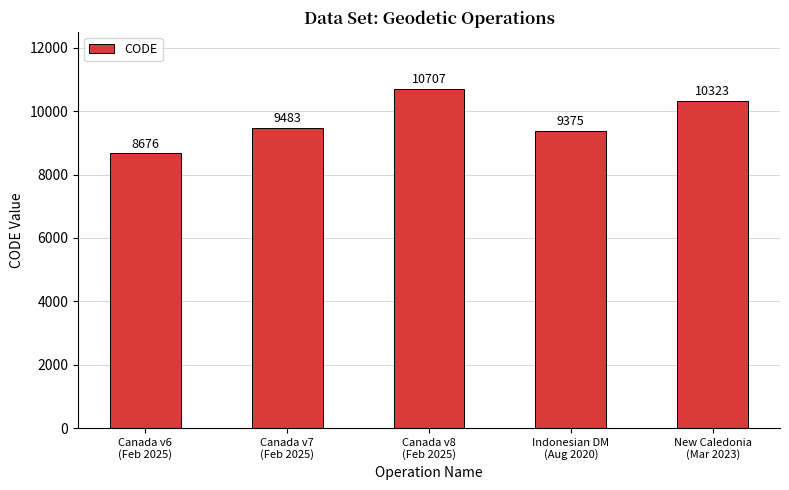

Which category has the lowest value across all series?

Canada v6
(Feb 2025)